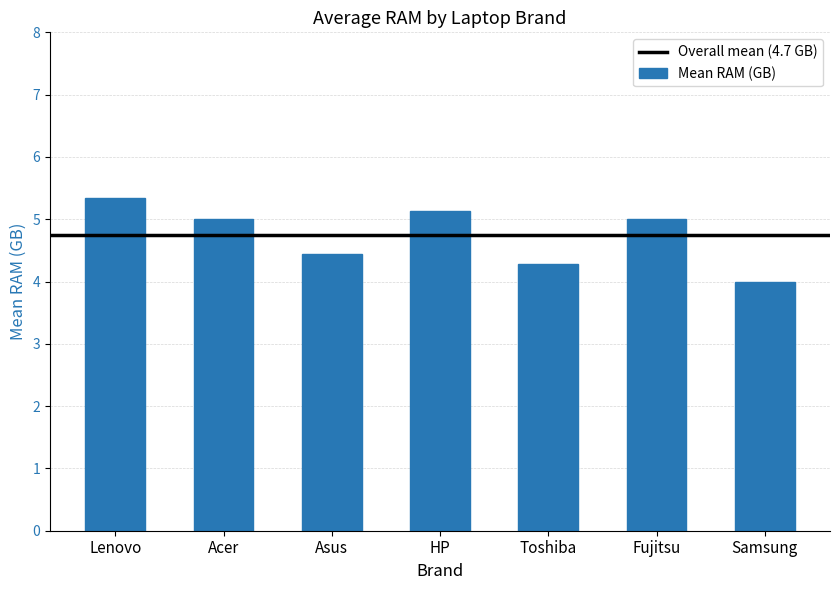

Is it true that the value at Toshiba is 6.7?

False